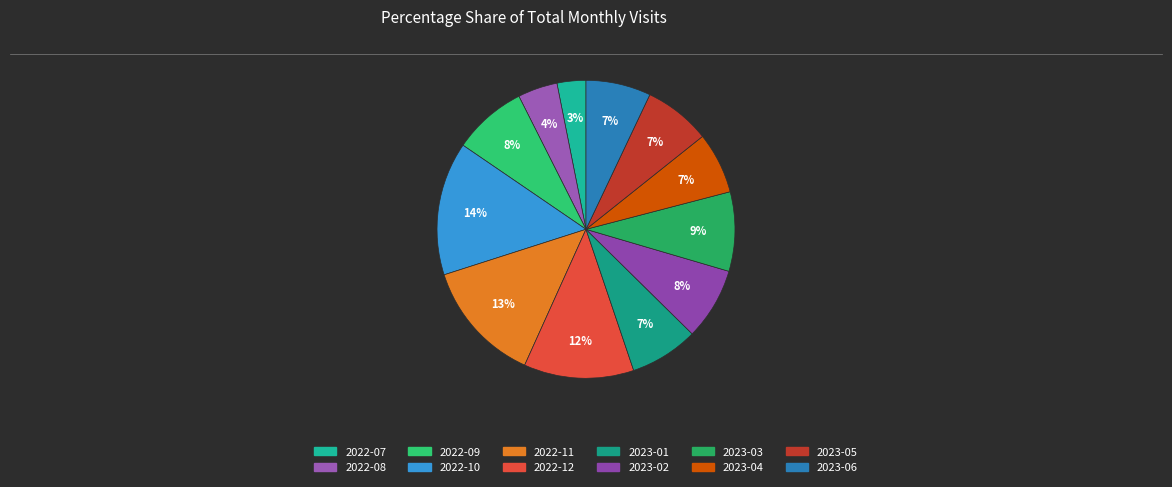

Is there any slice that represents more than half of the pie?

No